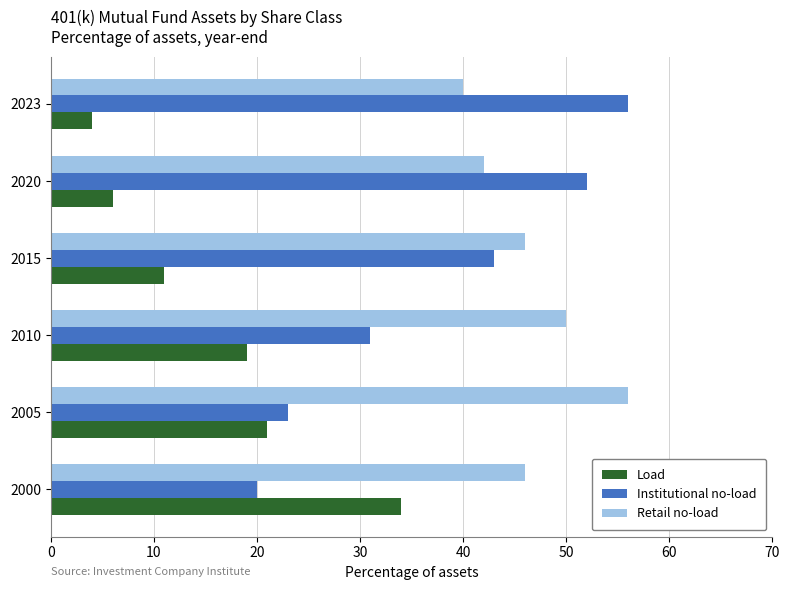

List the series in order of their overall mean, highest first.

Retail no-load, Institutional no-load, Load